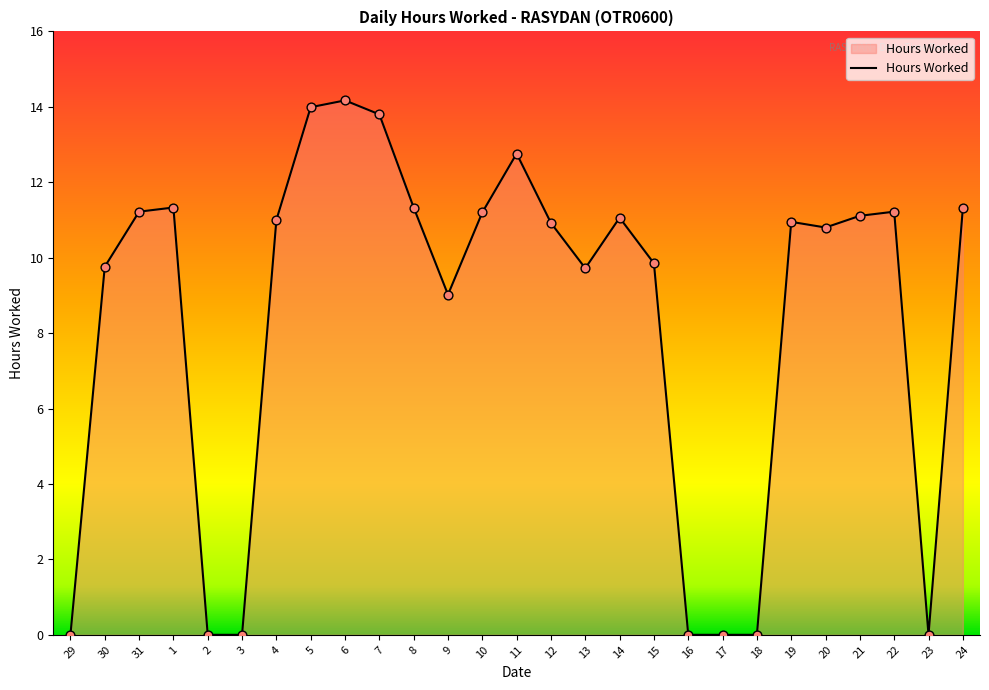

What is the change in value from 3 to 8?

+11.3